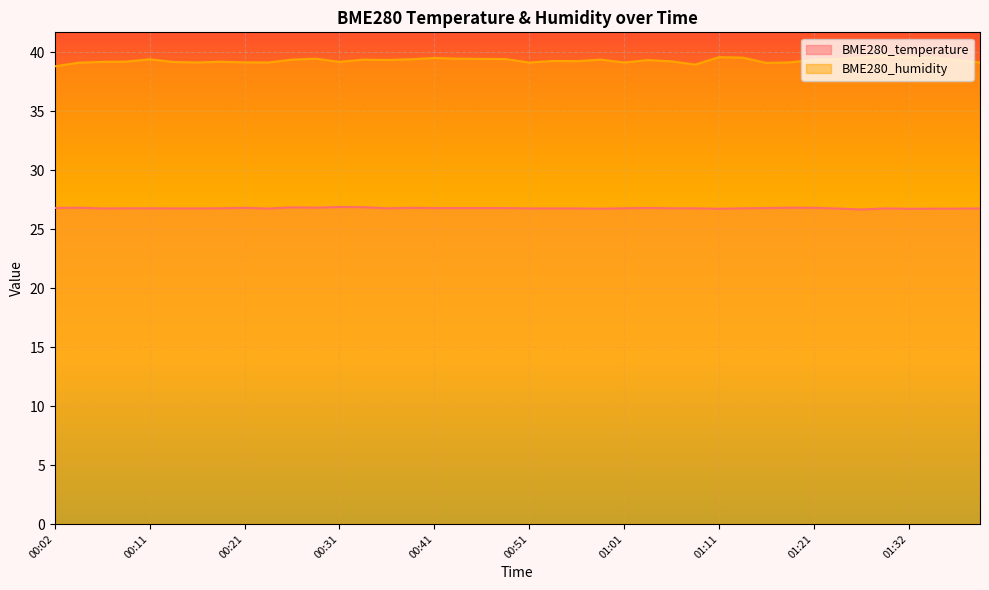

Reading left to right, list all the values displayed in this chart.

BME280_temperature: 26.8	26.8	26.8	26.8	26.8	26.8	26.8	26.8	26.8	26.7	26.8	26.8	26.9	26.9	26.8	26.8	26.8	26.8	26.8	26.8	26.8	26.8	26.8	26.7	26.8	26.8	26.8	26.8	26.7	26.8	26.8	26.8	26.8	26.7	26.7	26.8	26.7	26.7	26.7	26.8
BME280_humidity: 38.8	39.1	39.2	39.2	39.4	39.2	39.1	39.2	39.1	39.1	39.4	39.4	39.2	39.4	39.3	39.4	39.5	39.4	39.4	39.4	39.1	39.2	39.2	39.4	39.1	39.3	39.2	38.9	39.6	39.5	39.1	39.1	39.3	39.4	39.5	39.7	39.5	39.5	39.3	39.1